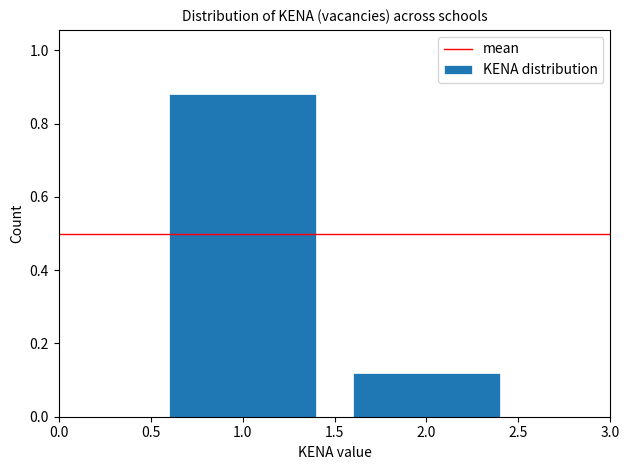

What is the difference between the values at 2.0 and 1.0?

0.8